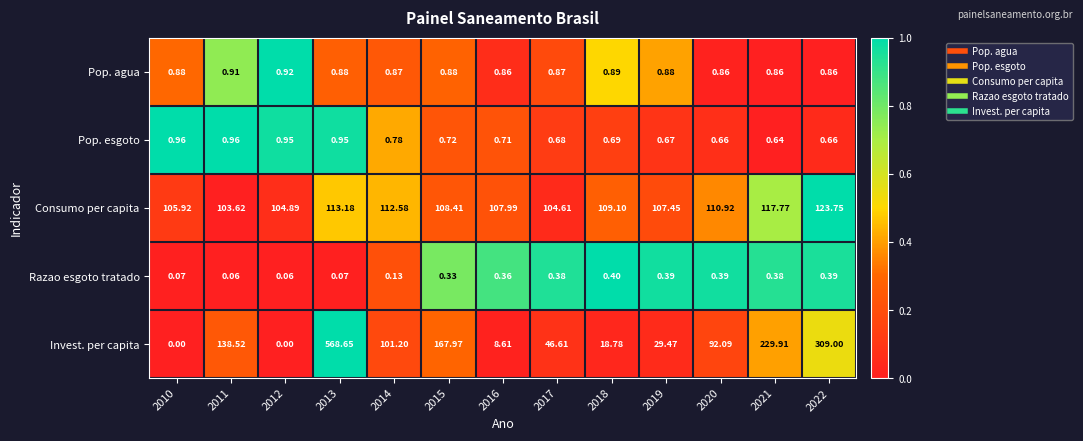

How many categories are shown in the chart?

13